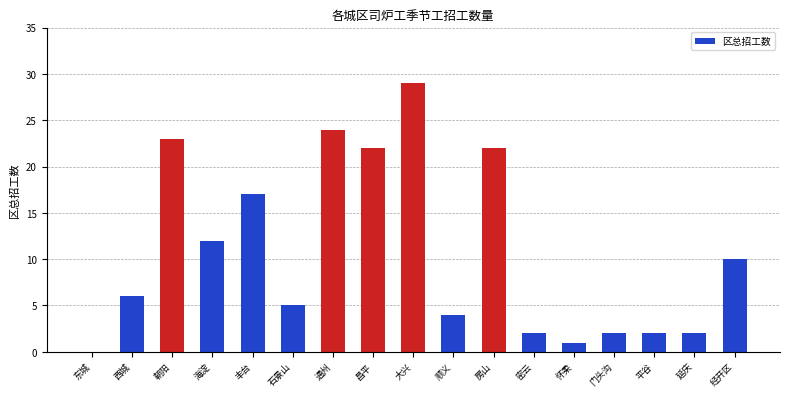

Which has a higher value, 朝阳 or 西城?

朝阳